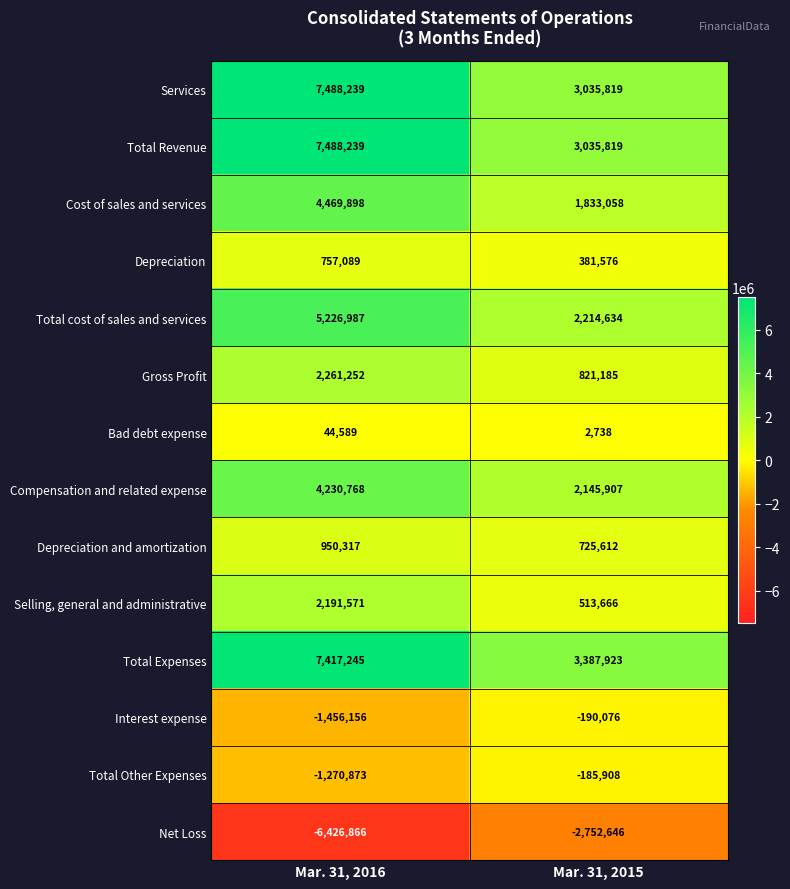

Is it true that Total Revenue equals 4997583 at Mar. 31, 2015?

False